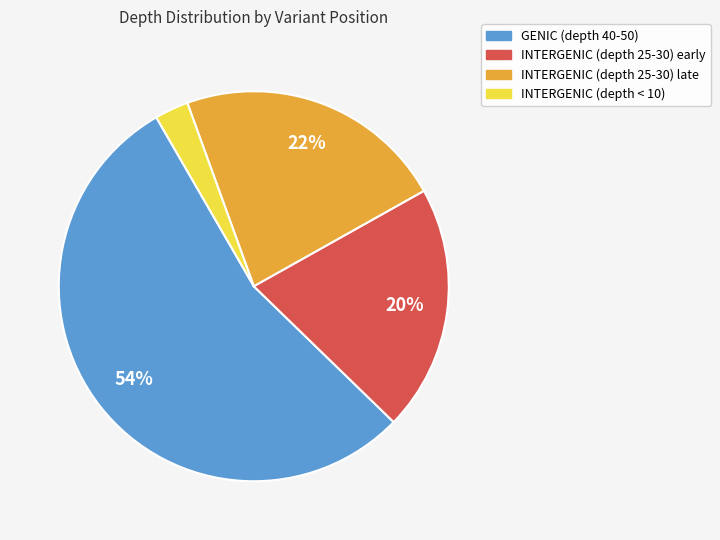

Count the number of slices in the pie.

4